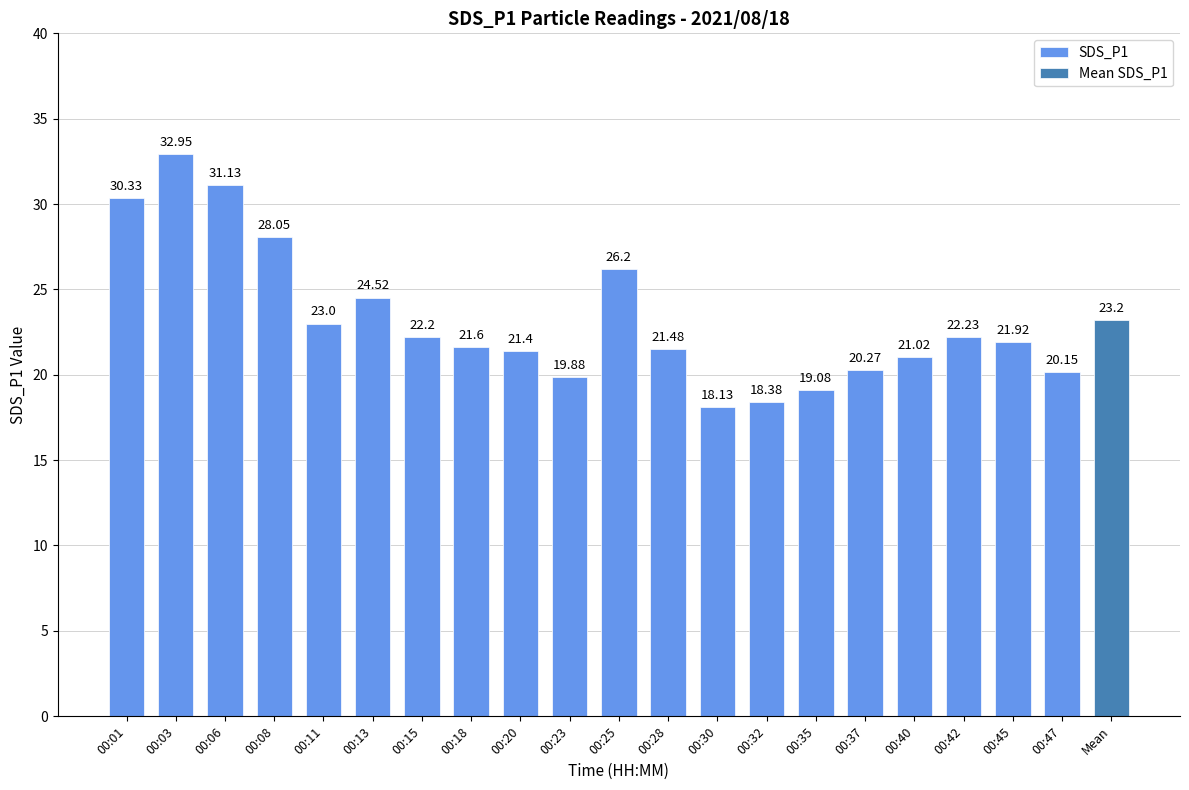

The chart shows a value of 39.1 at 00:45. True or false?

False